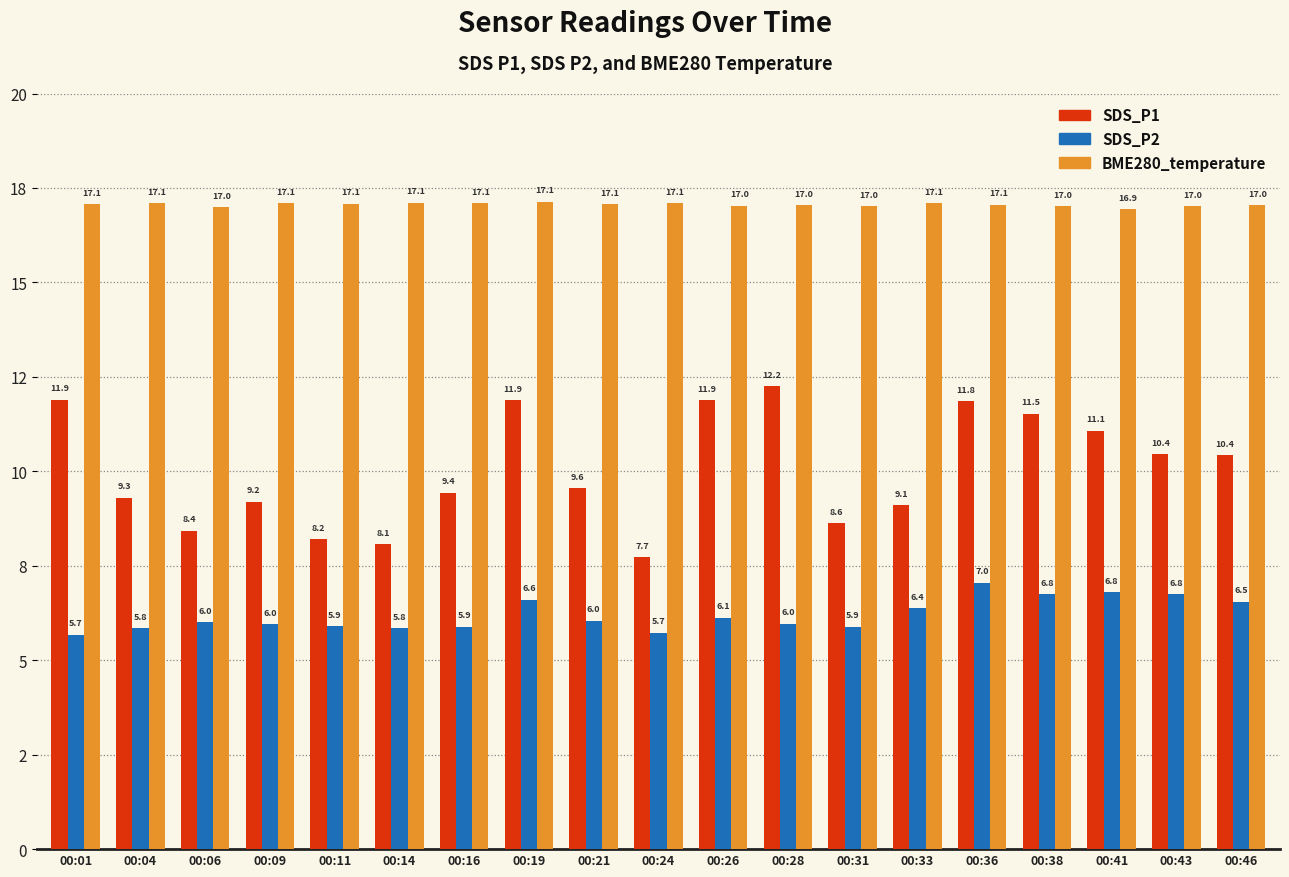

What is the total value across all series at 00:21?

32.7